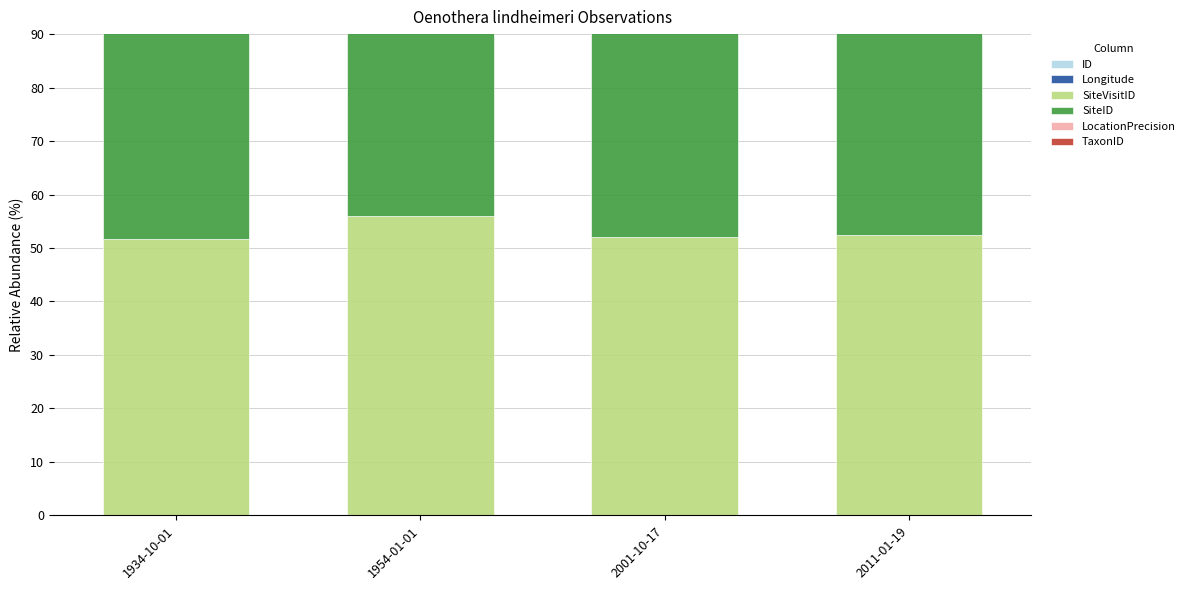

Is it true that TaxonID equals 1.1 at 1934-10-01?

True